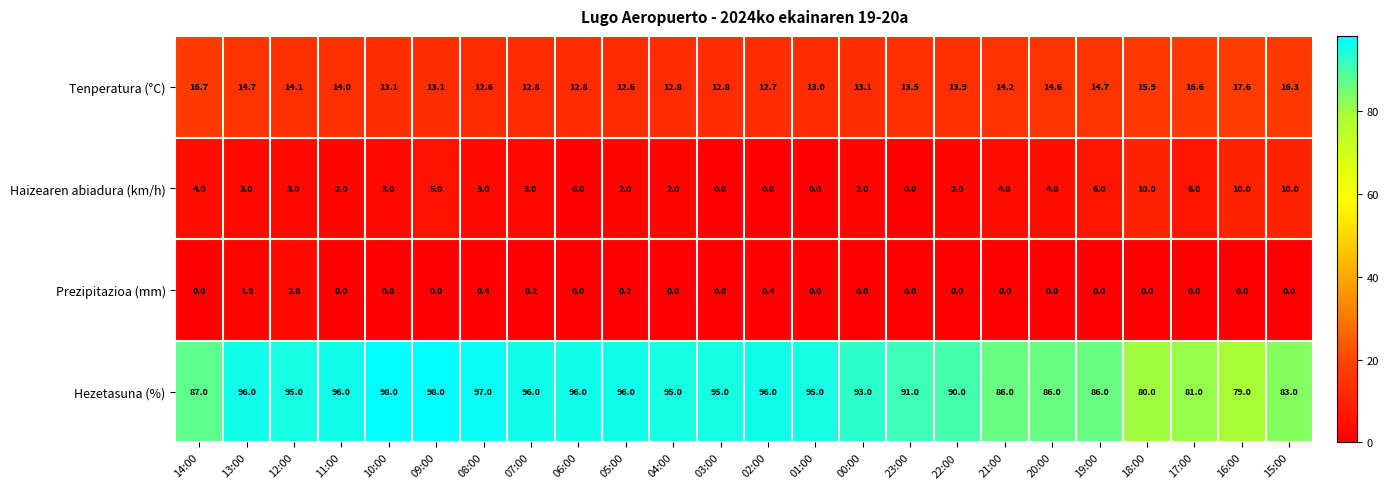

What is the highest value of the Tenperatura (°C) series?

17.6